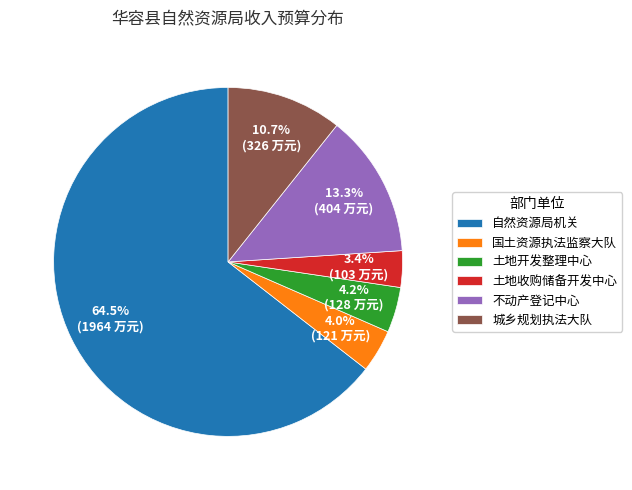

Which has a higher value, 土地收购储备开发中心 or 土地开发整理中心?

土地开发整理中心